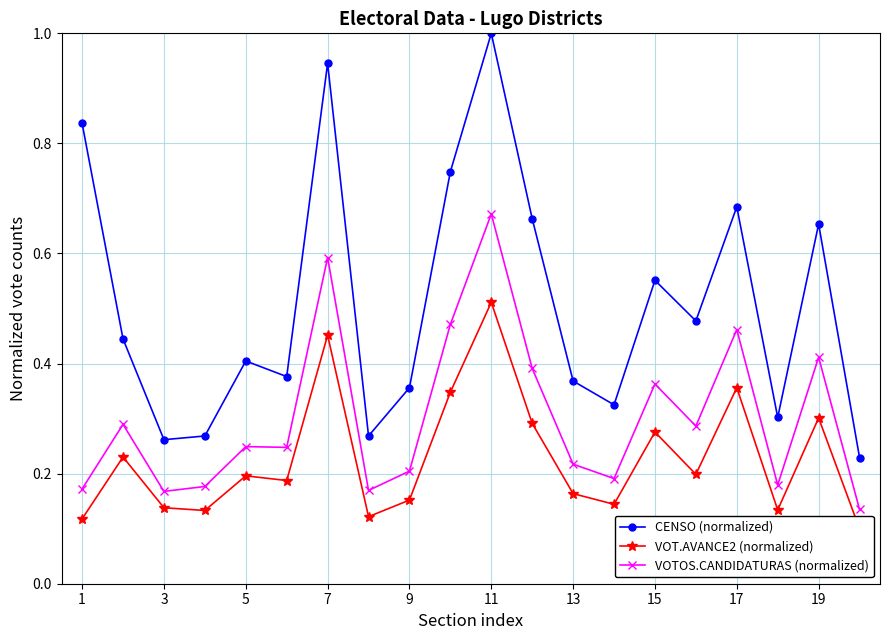

True or false: VOTOS.CANDIDATURAS (normalized) and CENSO (normalized) intersect in this chart.

False